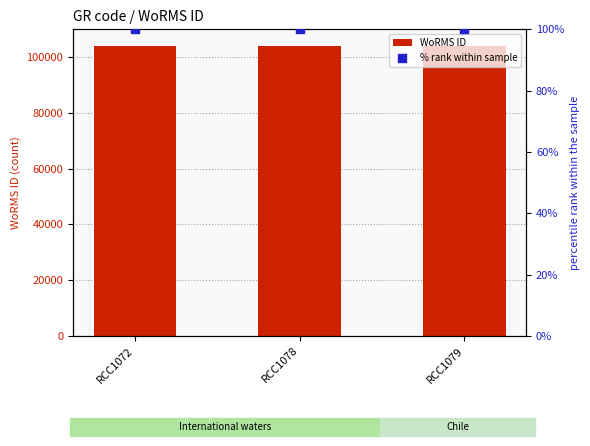

Which series has the largest total across all categories?

WoRMS ID